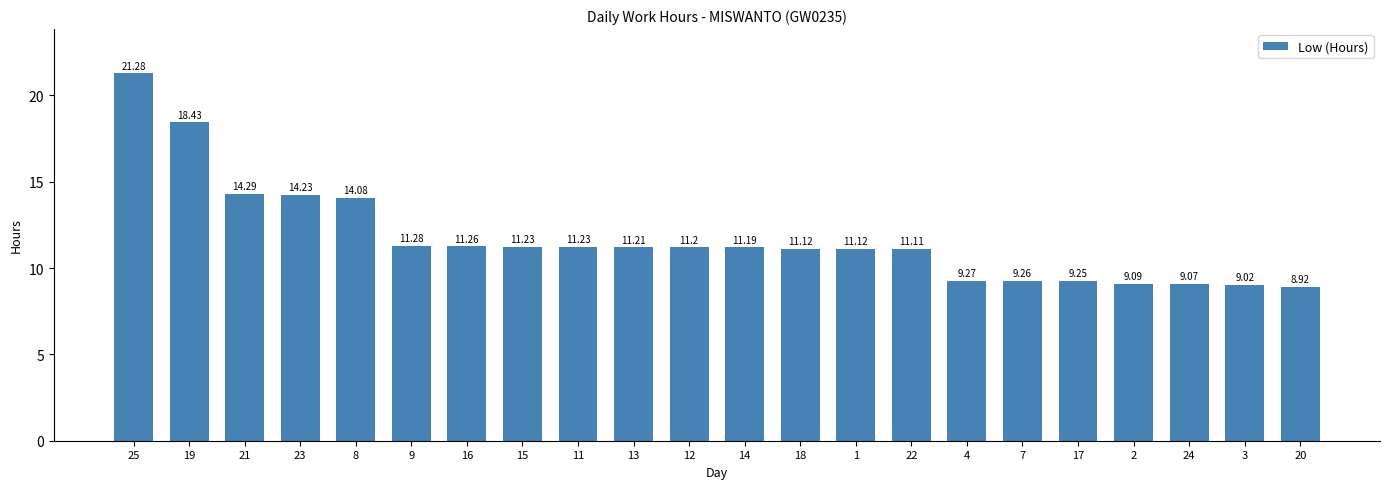

What is the difference between the maximum and minimum values?

12.4